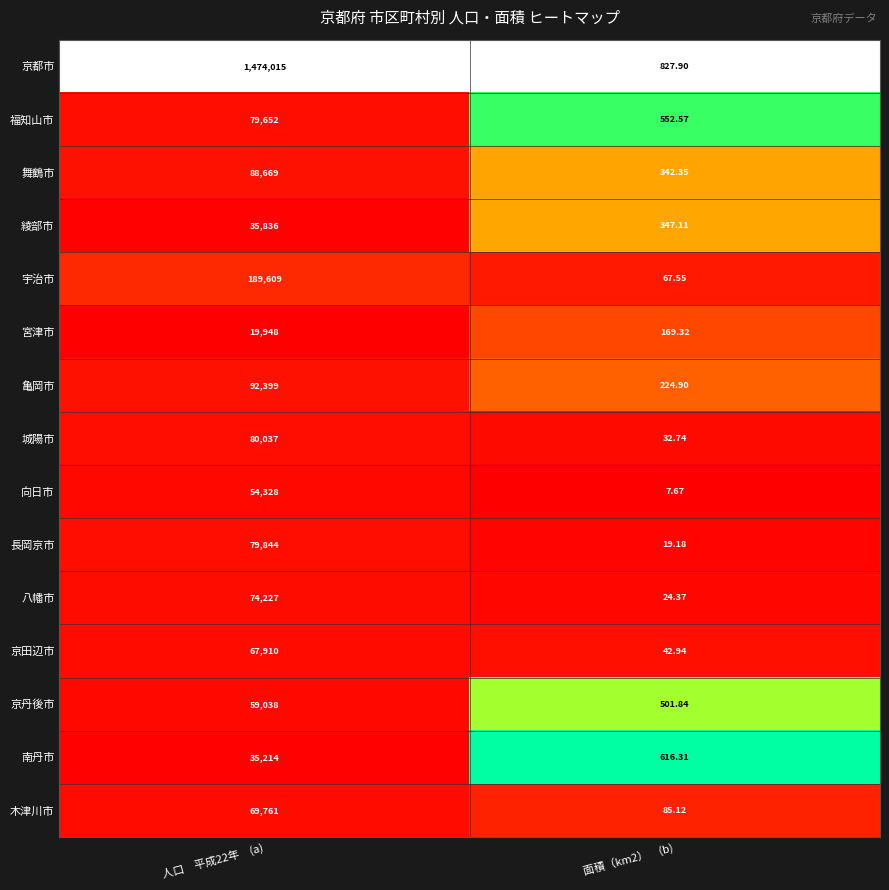

Rank the series at 面積（km2）　(b) from lowest to highest value.

向日市, 長岡京市, 八幡市, 城陽市, 京田辺市, 宇治市, 木津川市, 宮津市, 亀岡市, 舞鶴市, 綾部市, 京丹後市, 福知山市, 南丹市, 京都市